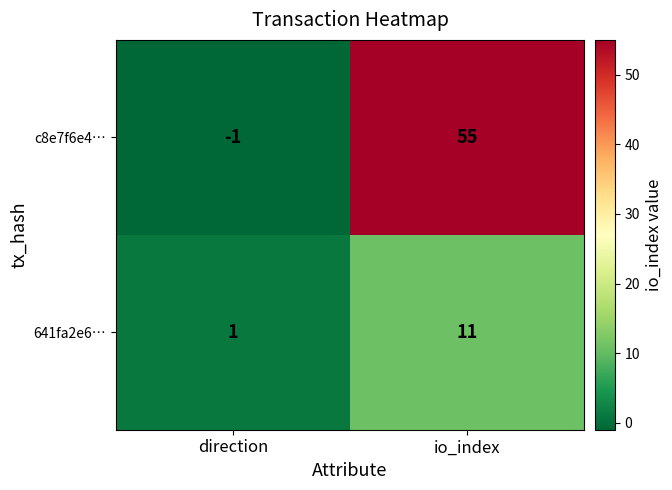

Which category has the highest value in the 641fa2e6… series?

io_index